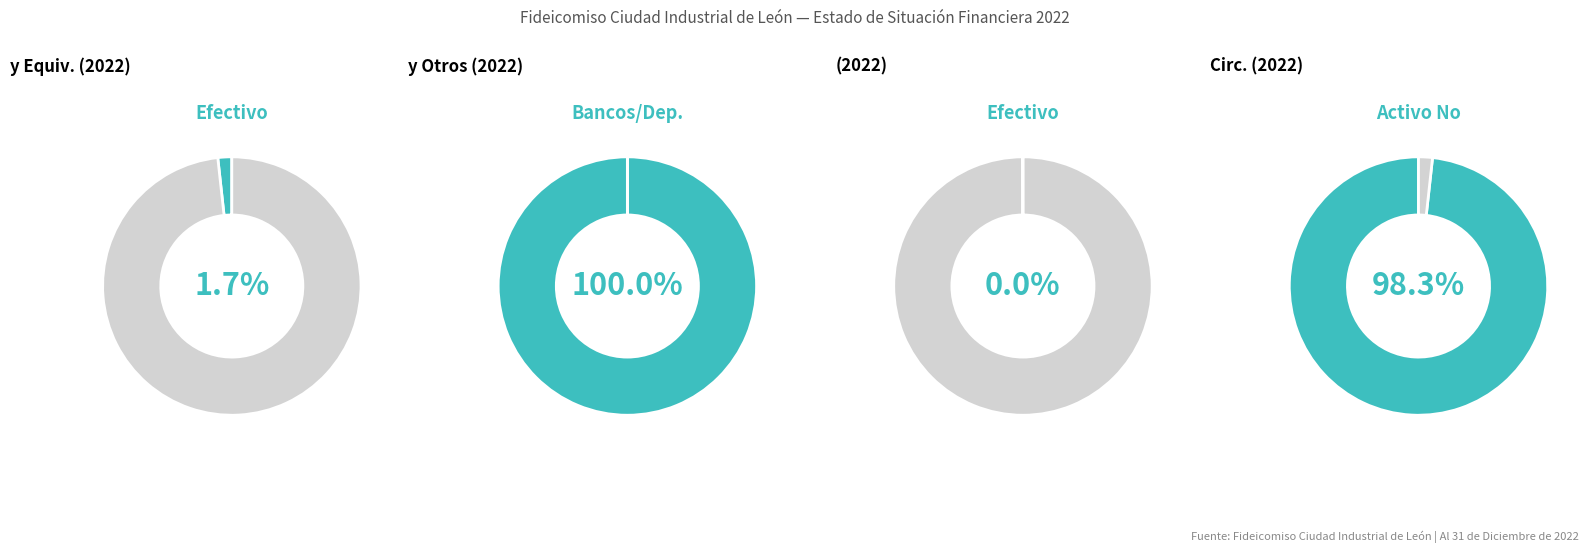

To the nearest percent, what percentage of the pie is Activo No Circulante?

98%